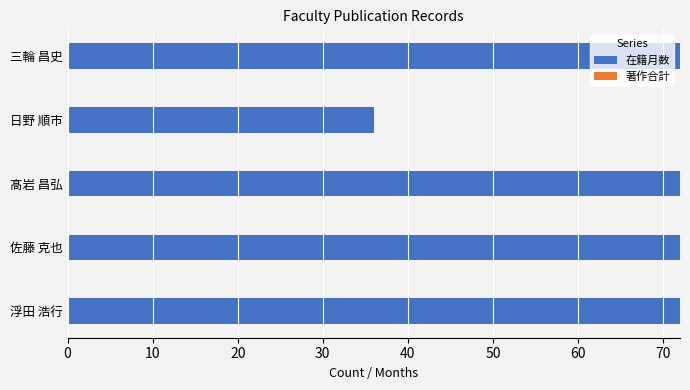

Reading bottom to top, list all the values displayed in this chart.

72	72	72	36	72